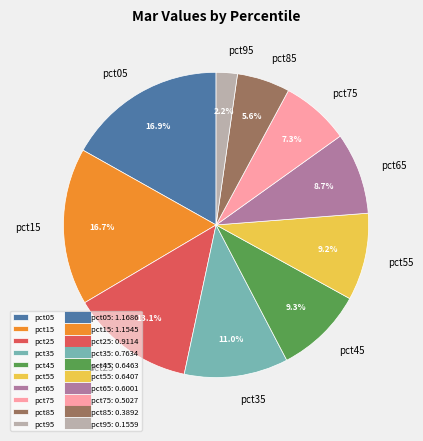

Does pct35 account for over 50% of the chart?

No